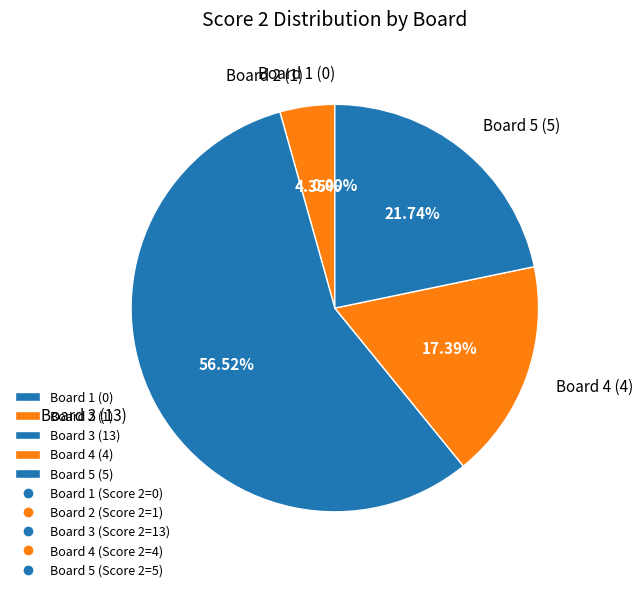

Which category accounts for the majority?

Board 3